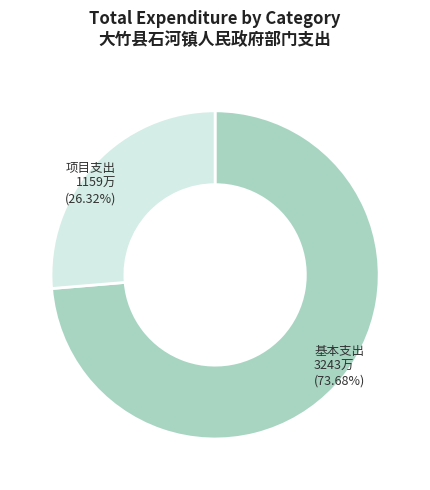

Is there a majority slice in this chart?

Yes